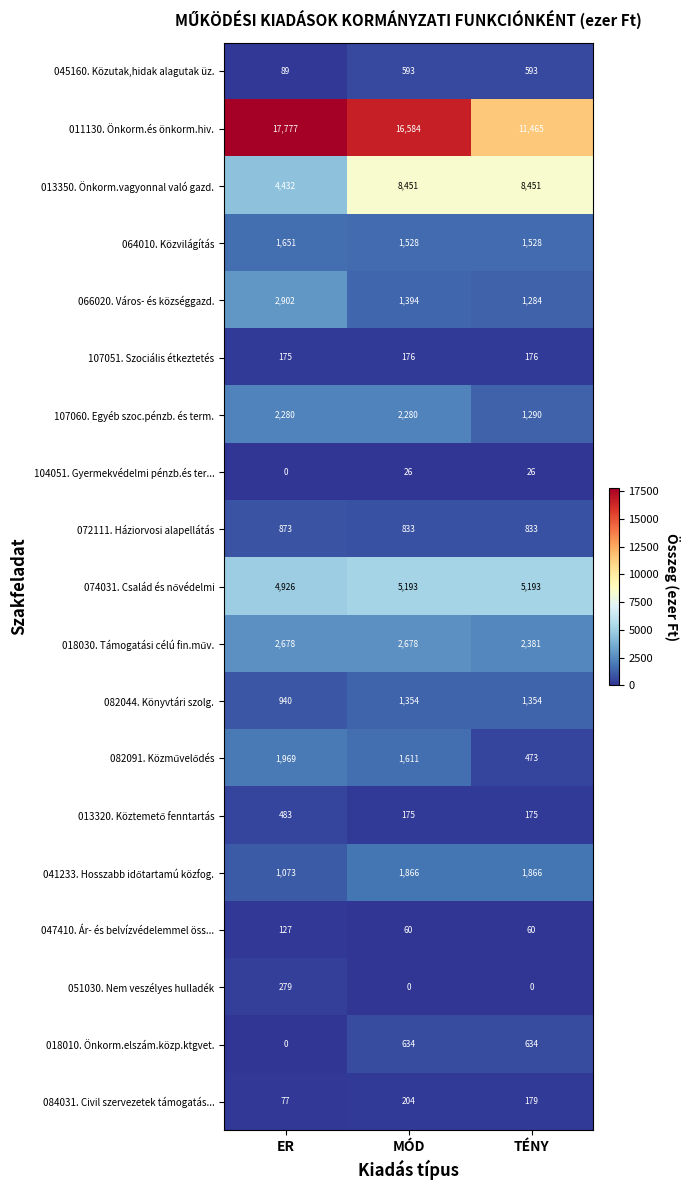

Between ER and MÓD, which series saw the biggest shift?

013350. Önkorm.vagyonnal való gazd.